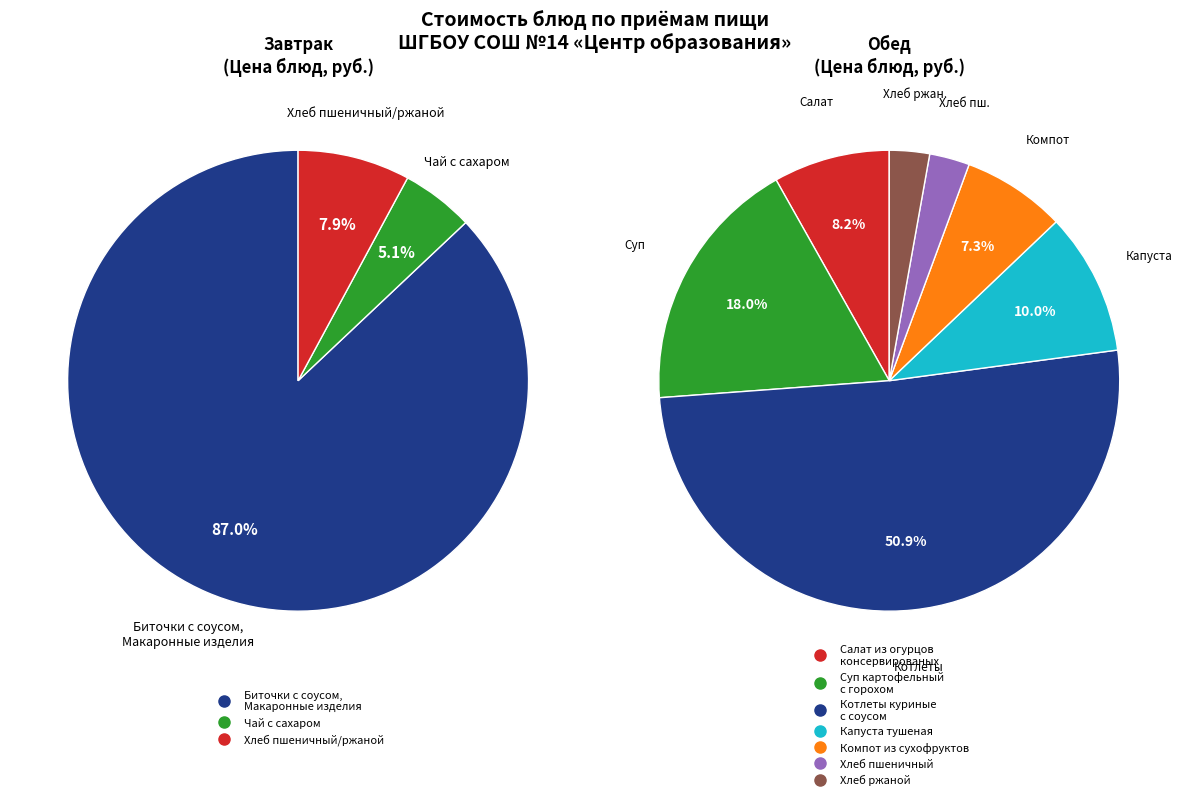

How many segments does this pie chart have?

10